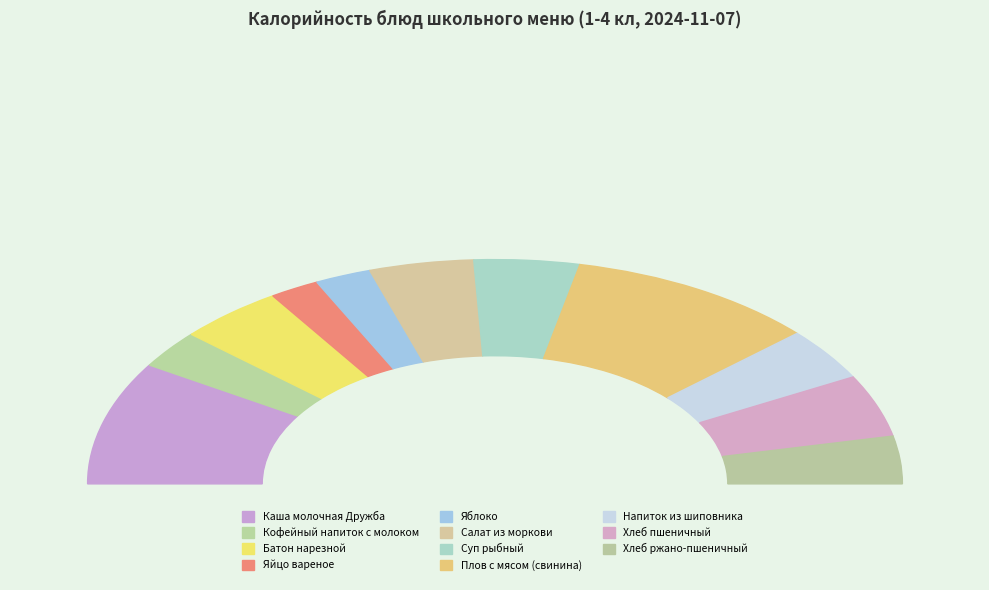

To the nearest percent, what is the average slice percentage?

9%